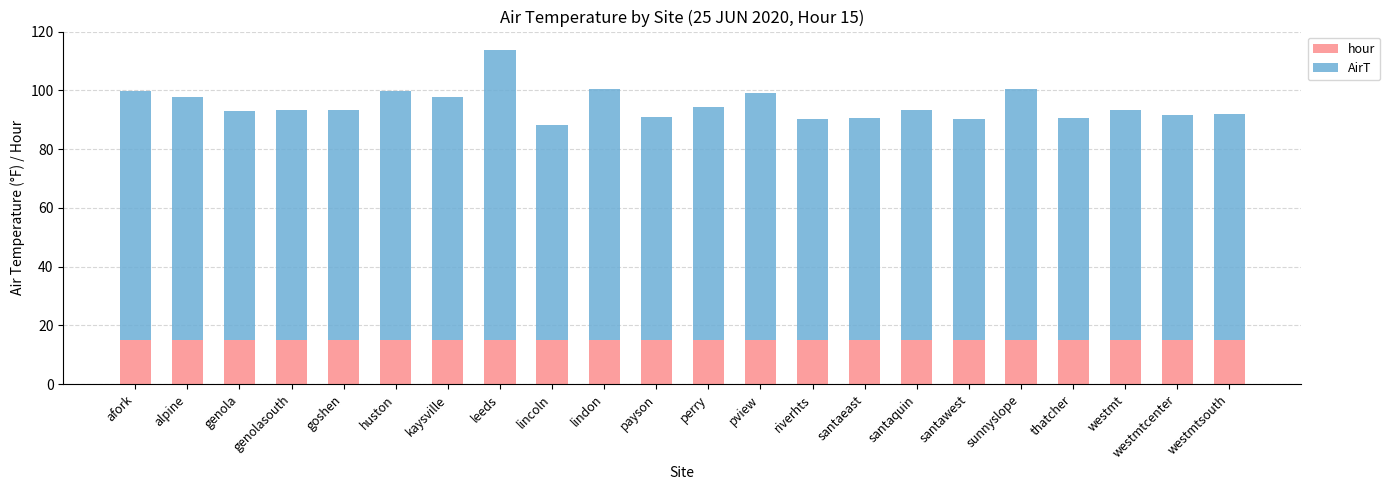

What is the minimum value for hour?

15.0